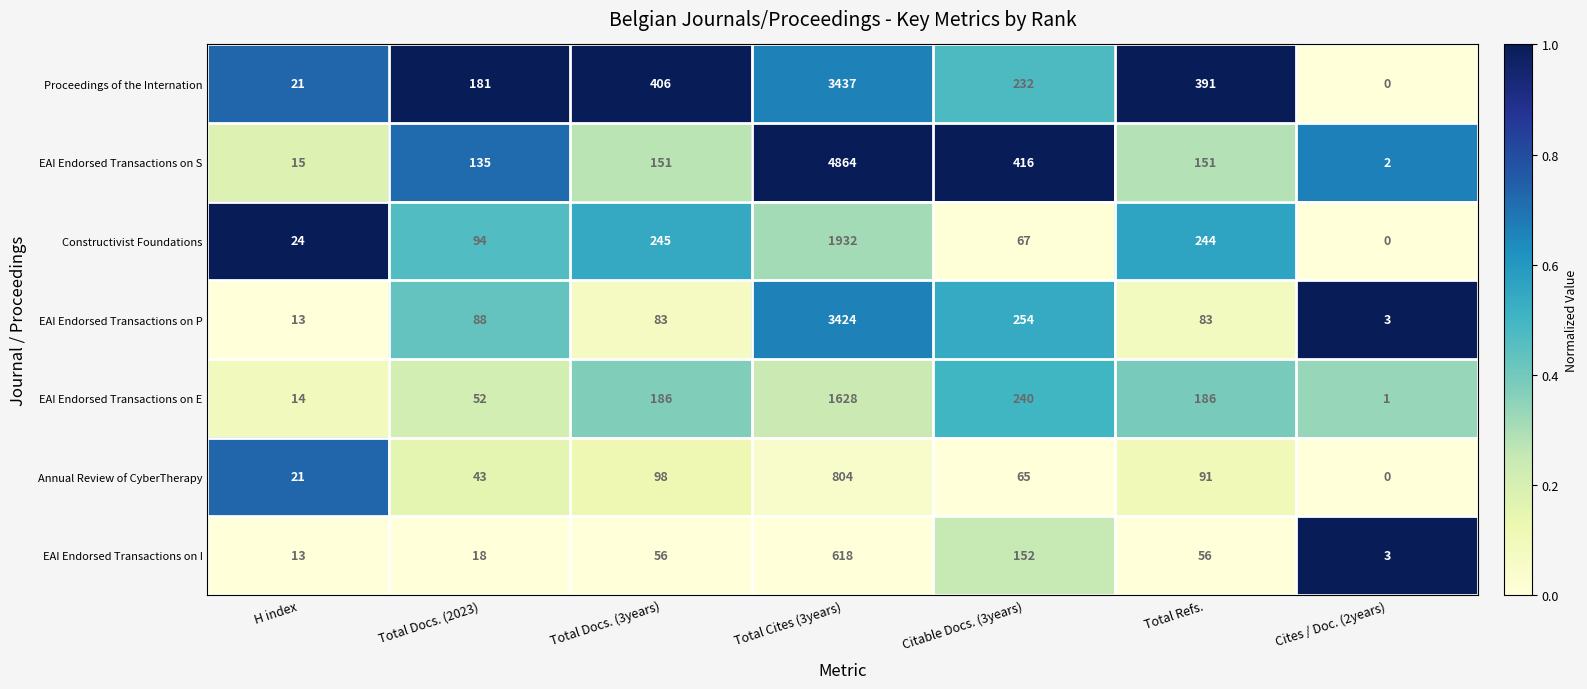

Which series has the largest range (max minus min)?

EAI Endorsed Transactions on S